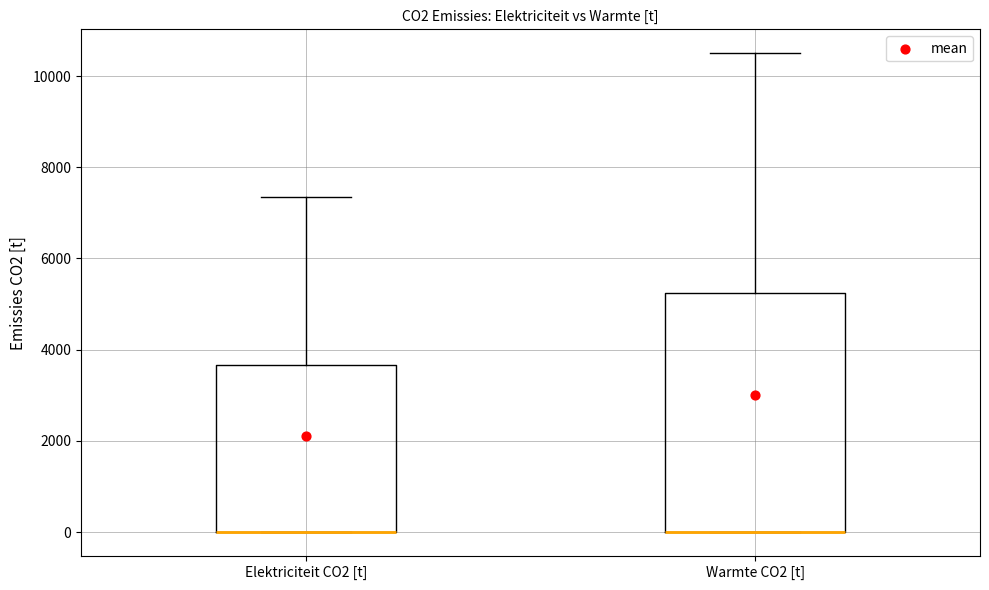

Reading left to right, transcribe this box plot: for each box, give where its median line is, the range the box spans, and where its two whiskers end, as read against the y-axis. The values are not printed on the chart, so give them approximately, as read against the axis.

Elektriciteit CO2 [t]: median 0 (drawn on the box's lower edge), box 0 to 3600, whiskers 0 to 7400
Warmte CO2 [t]: median 0 (drawn on the box's lower edge), box 0 to 5200, whiskers 0 to 10400